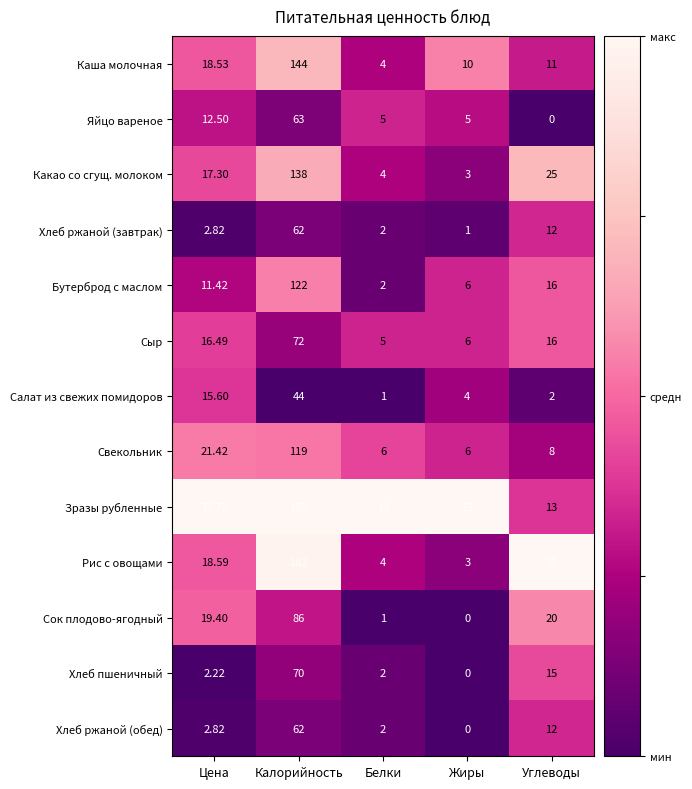

At which label does Бутерброд с маслом reach its peak?

Калорийность